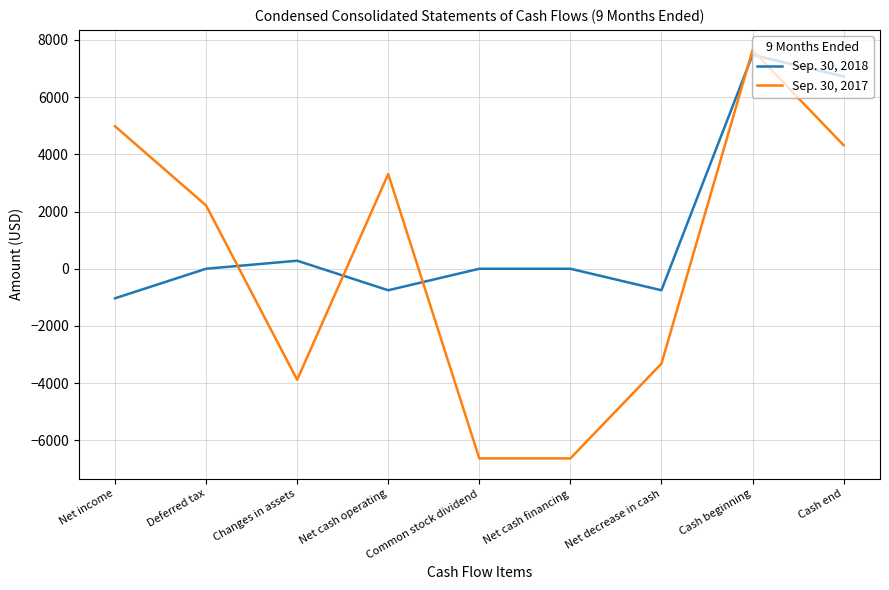

What position from the left is Common stock dividend?

5